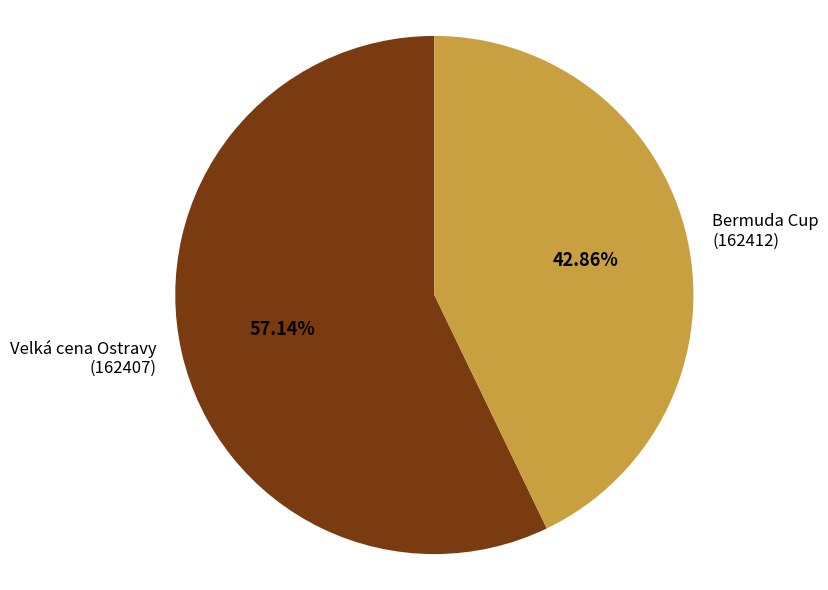

What is the smallest slice in the pie chart?

Bermuda Cup (162412)